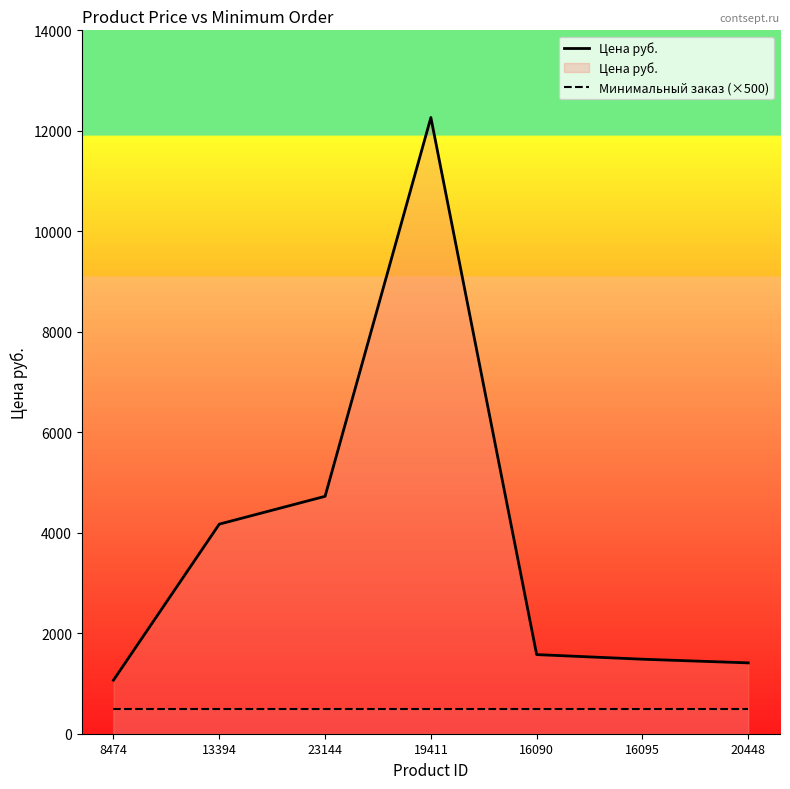

List the series in order of their peak value, highest first.

Цена руб., Минимальный заказ (×500)